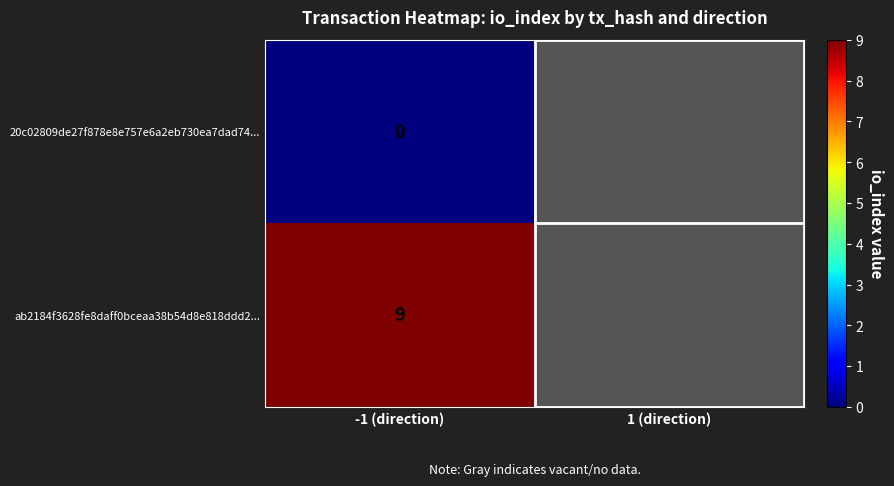

What is the difference between the highest and lowest values at -1 (direction)?

9